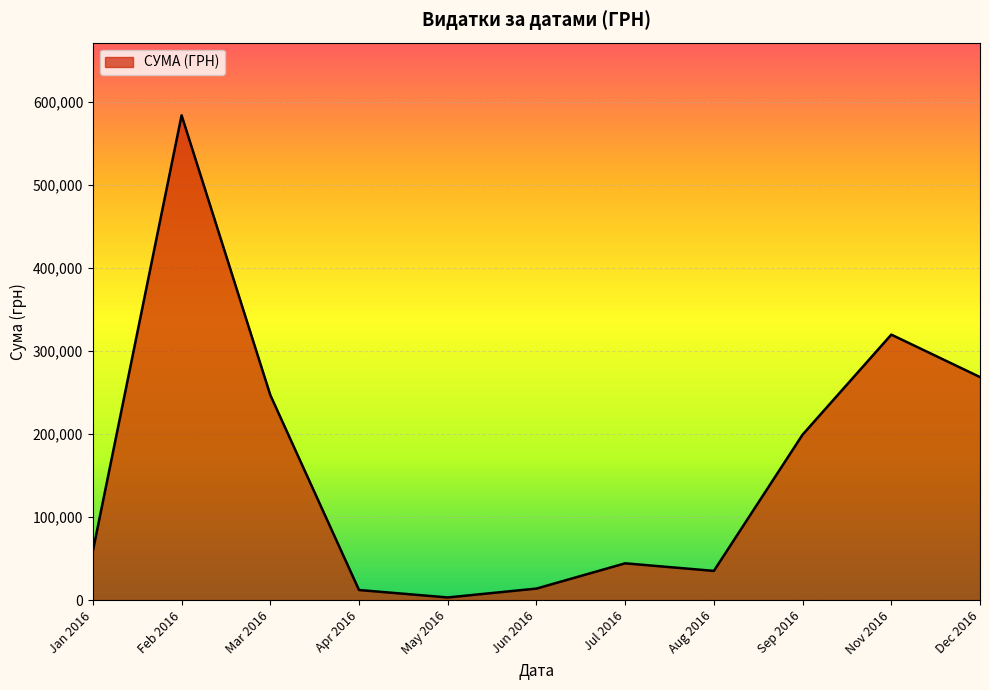

The value at Aug 2016 is 35130.0. True or false?

True